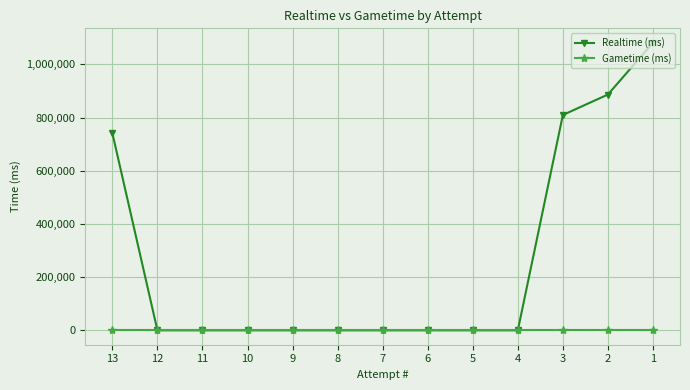

What is the difference between the maximum and minimum values in the Realtime (ms) series?

1081421